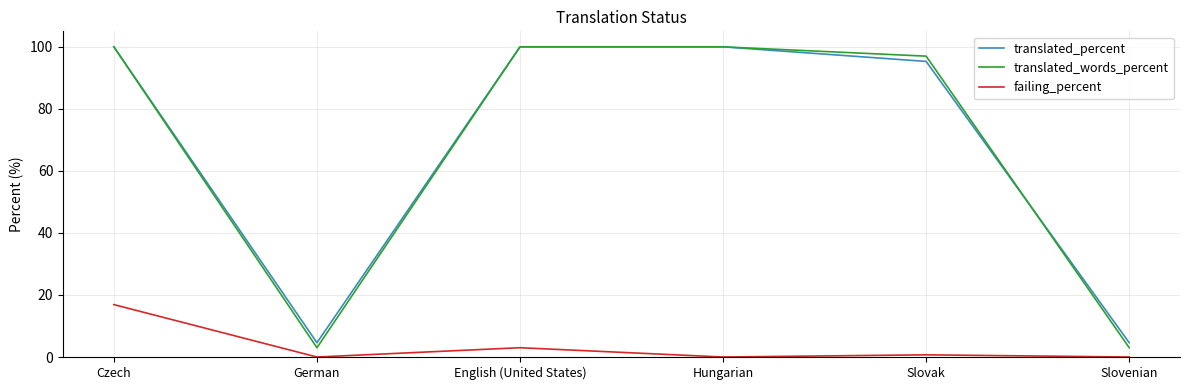

Which series has the widest spread of values?

translated_words_percent